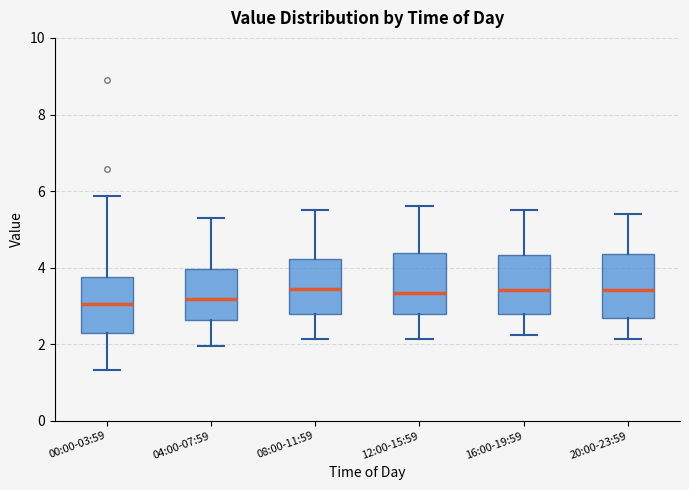

Reading left to right, read every box against the y-axis: the position of its median line, the range the box covers, and the ends of its whiskers. The values are not printed on the chart, so give them approximately, as read against the axis.

00:00-03:59: median 3.0, box 2.4 to 3.8, whiskers 1.4 to 5.8
04:00-07:59: median 3.2, box 2.6 to 4.0, whiskers 2.0 to 5.4
08:00-11:59: median 3.4, box 2.8 to 4.2, whiskers 2.2 to 5.6
12:00-15:59: median 3.4, box 2.8 to 4.4, whiskers 2.2 to 5.6
16:00-19:59: median 3.4, box 2.8 to 4.4, whiskers 2.2 to 5.6
20:00-23:59: median 3.4, box 2.8 to 4.4, whiskers 2.2 to 5.4